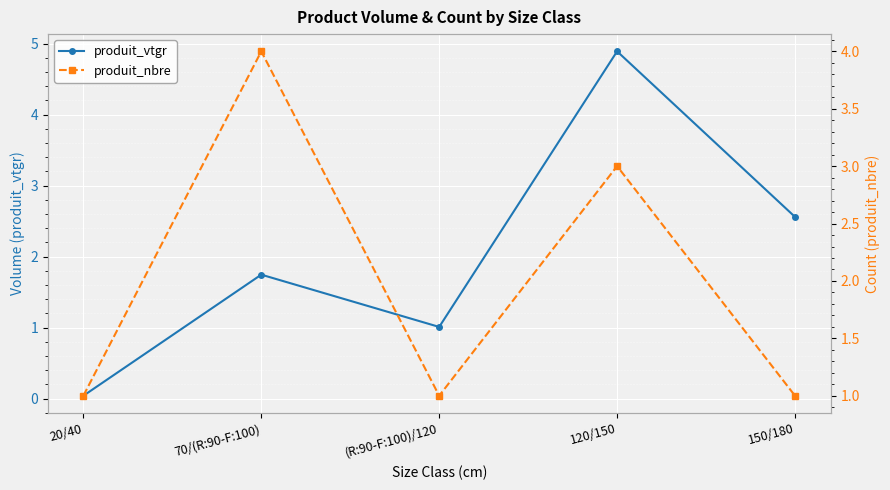

True or false: produit_nbre has a value of 4.0 at 70/(R:90-F:100).

True